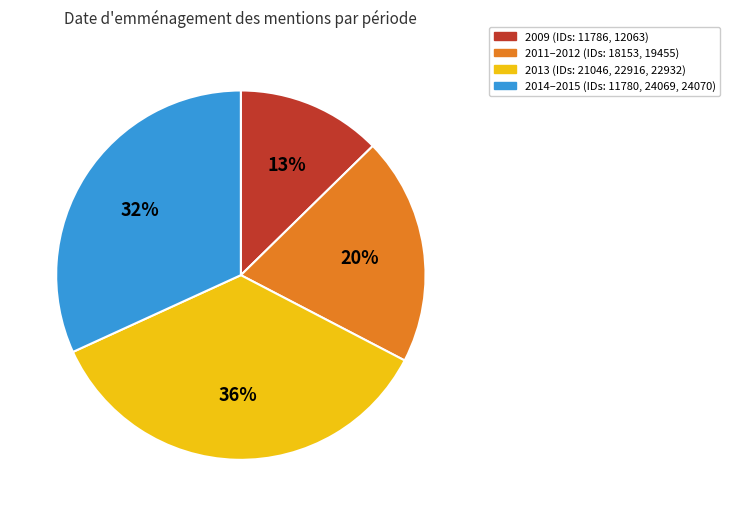

To the nearest percent, what is the difference between the largest and smallest slice percentages?

23%